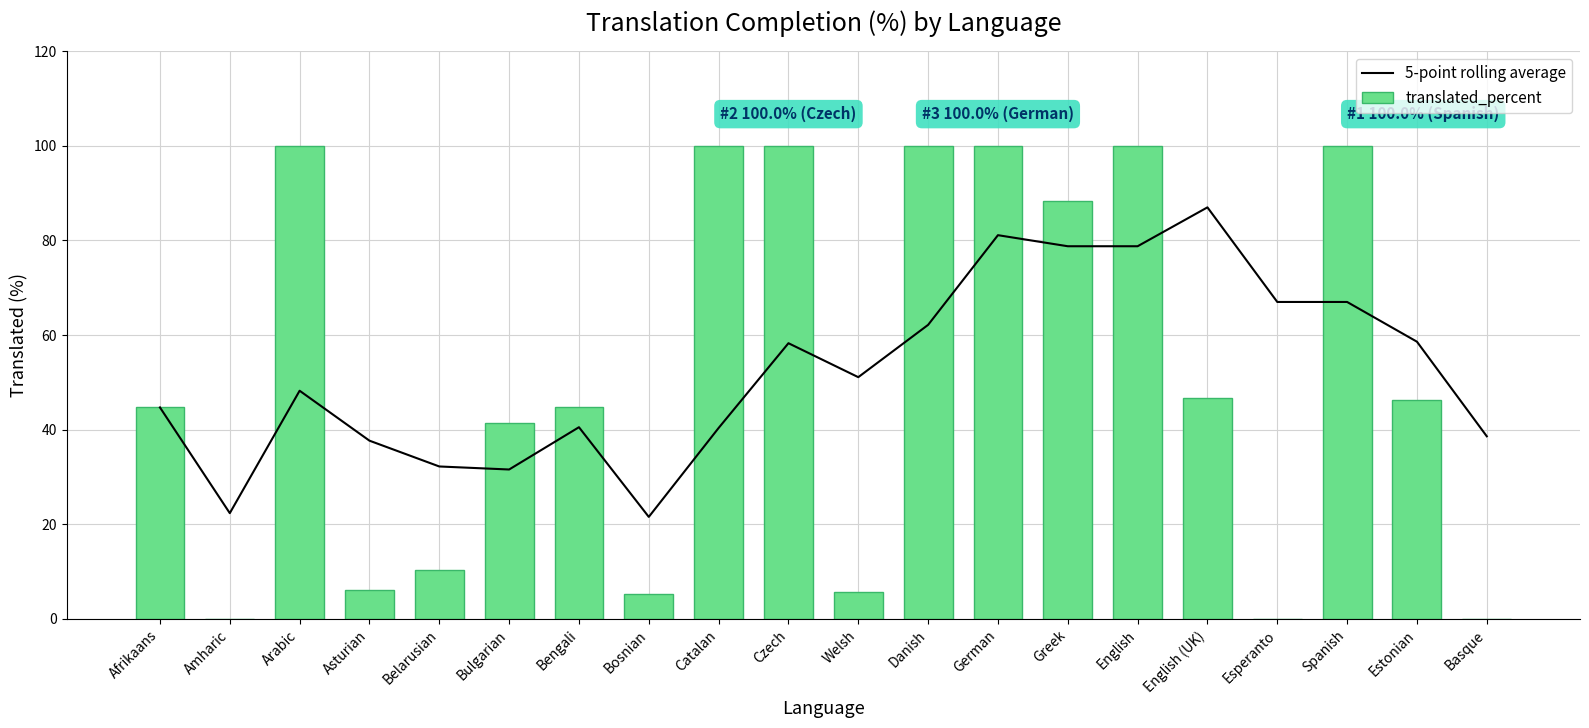

Reading left to right, list all the values displayed in this chart.

5-point rolling average: Afrikaans=44.7	Amharic=22.4	Arabic=48.2	Asturian=37.7	Belarusian=32.2	Bulgarian=31.6	Bengali=40.5	Bosnian=21.6	Catalan=40.4	Czech=58.3	Welsh=51.1	Danish=62.2	German=81.1	Greek=78.8	English=78.8	English (UK)=87.0	Esperanto=67.0	Spanish=67.0	Estonian=58.6	Basque=38.6
translated_percent: Afrikaans=44.7	Amharic=0.0	Arabic=100.0	Asturian=6.0	Belarusian=10.4	Bulgarian=41.5	Bengali=44.7	Bosnian=5.2	Catalan=100.0	Czech=100.0	Welsh=5.6	Danish=100.0	German=100.0	Greek=88.3	English=100.0	English (UK)=46.7	Esperanto=0.0	Spanish=100.0	Estonian=46.3	Basque=0.0